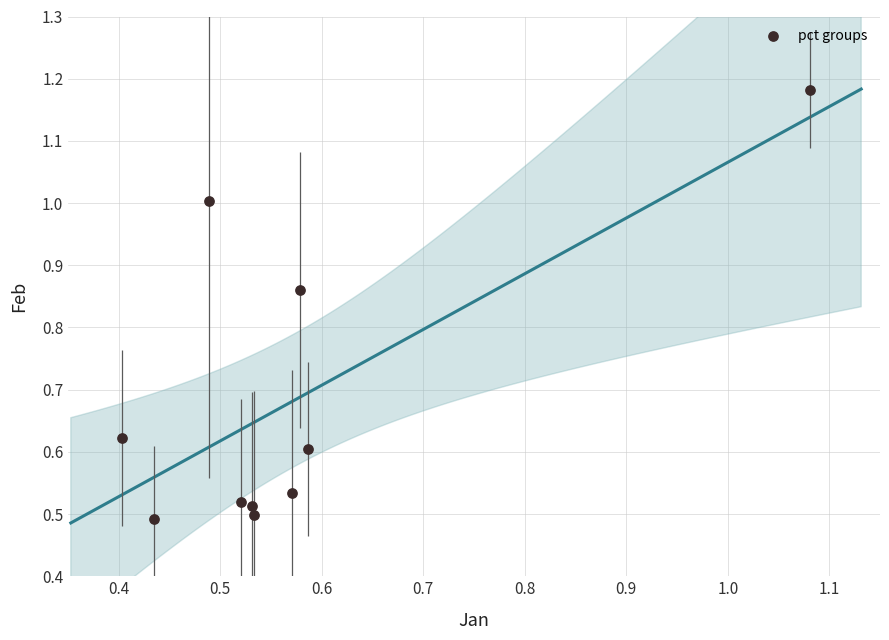

What is the average Y value?

0.7